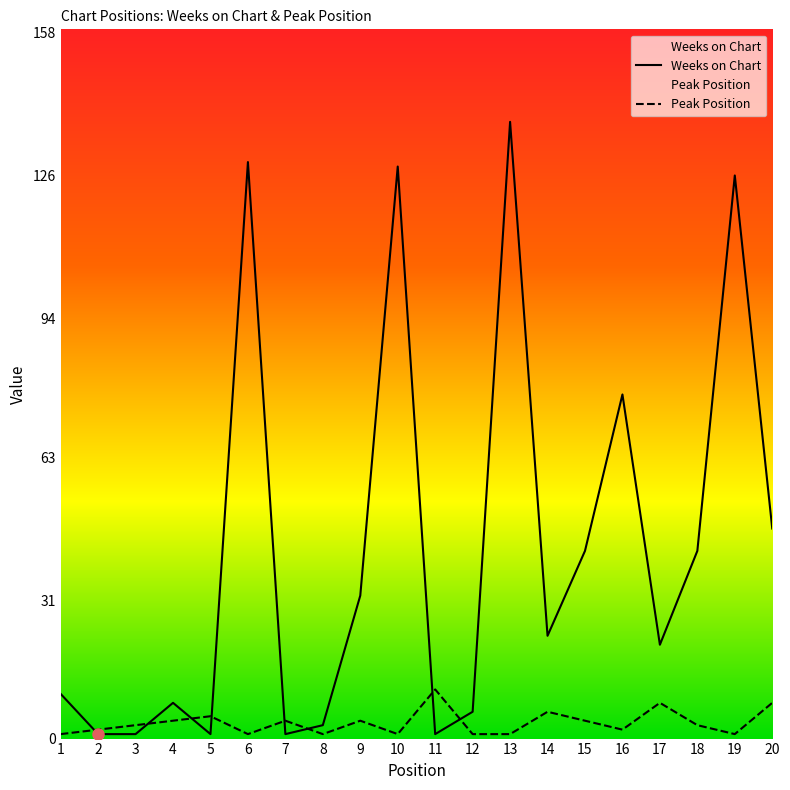

Reading left to right, transcribe all the data shown in this chart.

Weeks on Chart: 10	1	1	8	1	129	1	3	32	128	1	6	138	23	42	77	21	42	126	47
Peak Position: 1	2	3	4	5	1	4	1	4	1	11	1	1	6	4	2	8	3	1	8